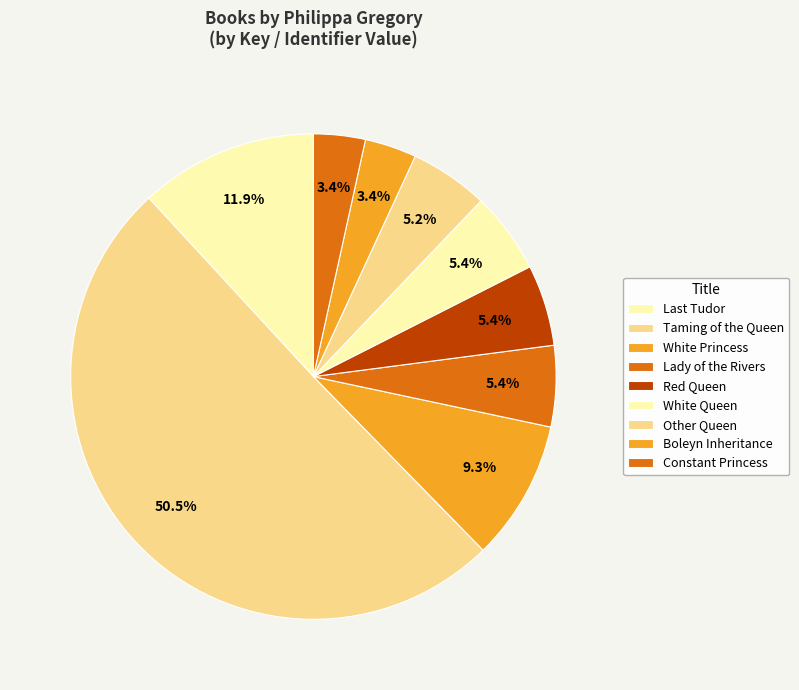

To the nearest percent, what percentage of the pie is Boleyn Inheritance?

3%